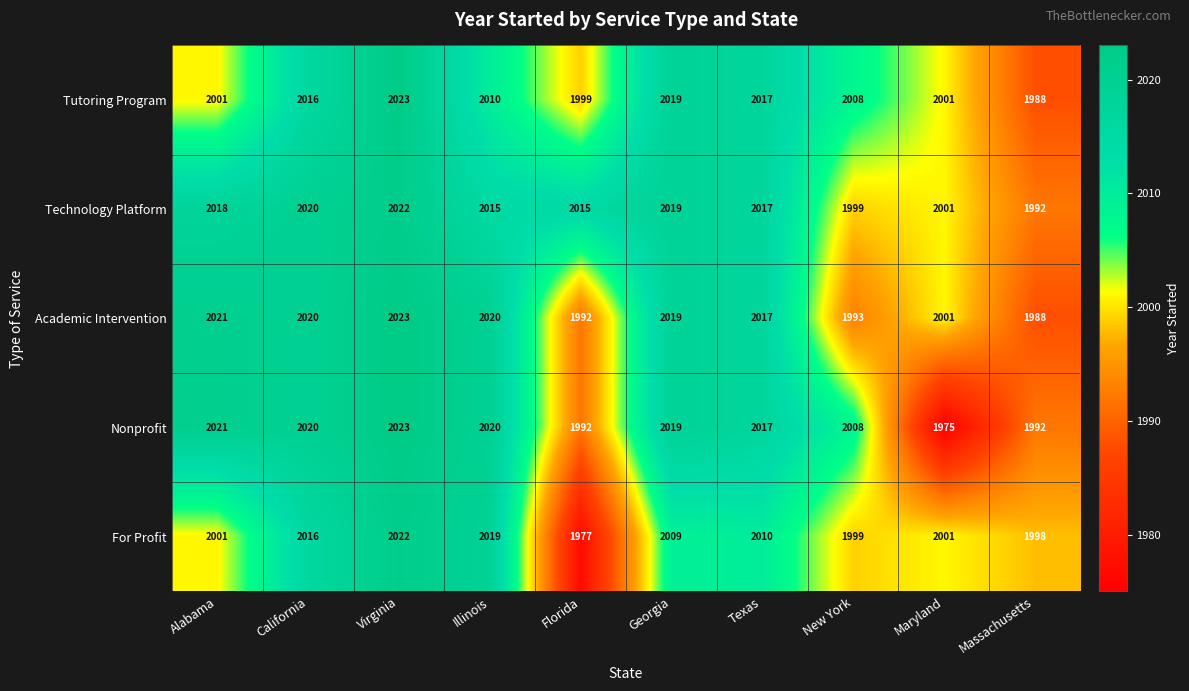

True or false: Academic Intervention has a value of 1988 at Massachusetts.

True